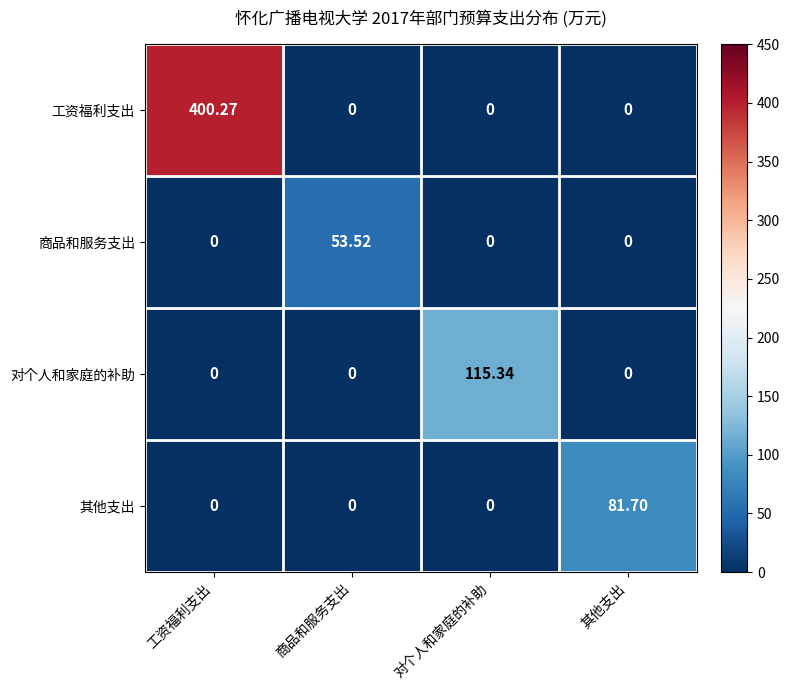

Which series has the largest total across all categories?

工资福利支出